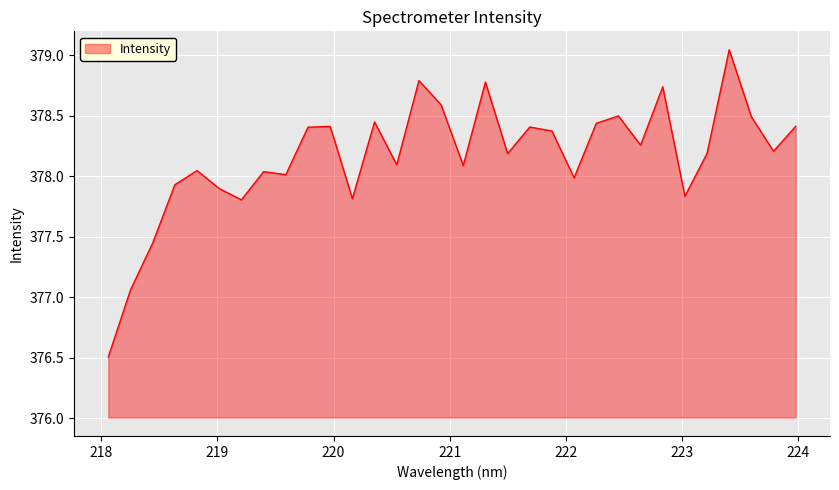

True or false: the data has more than 2 interior local peaks.

True